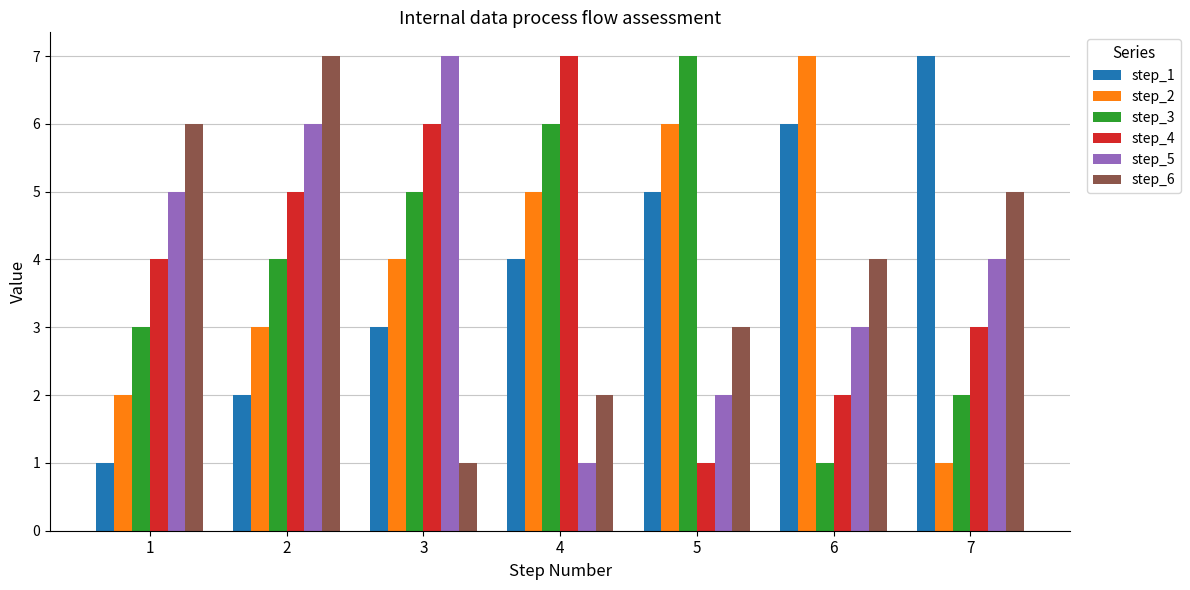

Reading left to right, what are all the values shown in this chart?

step_1: 1	2	3	4	5	6	7
step_2: 2	3	4	5	6	7	1
step_3: 3	4	5	6	7	1	2
step_4: 4	5	6	7	1	2	3
step_5: 5	6	7	1	2	3	4
step_6: 6	7	1	2	3	4	5